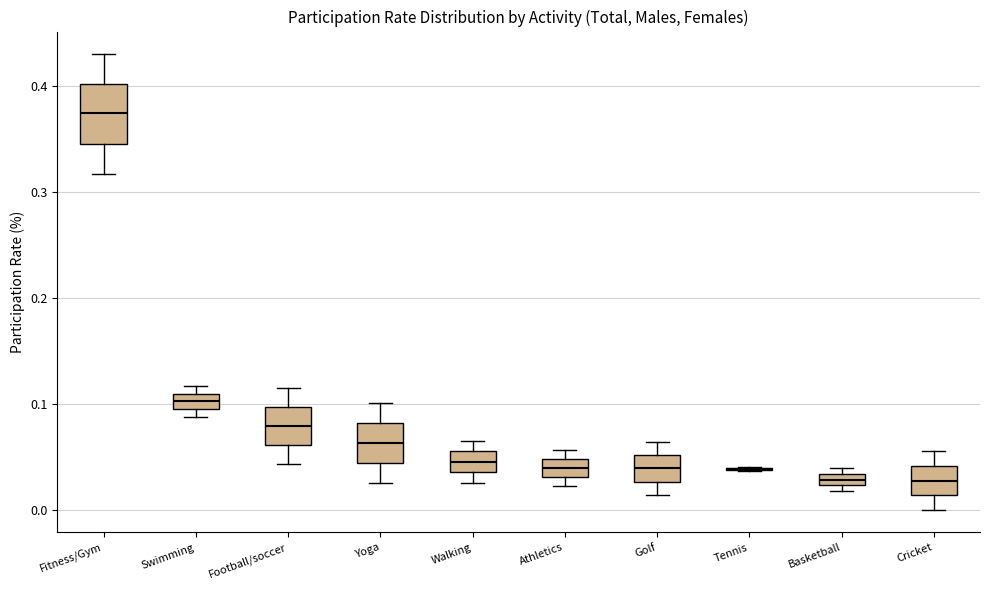

Where does the median line of the box for Walking sit on the y-axis? The values are not printed on the chart, so give them approximately, as read against the axis.

0.05